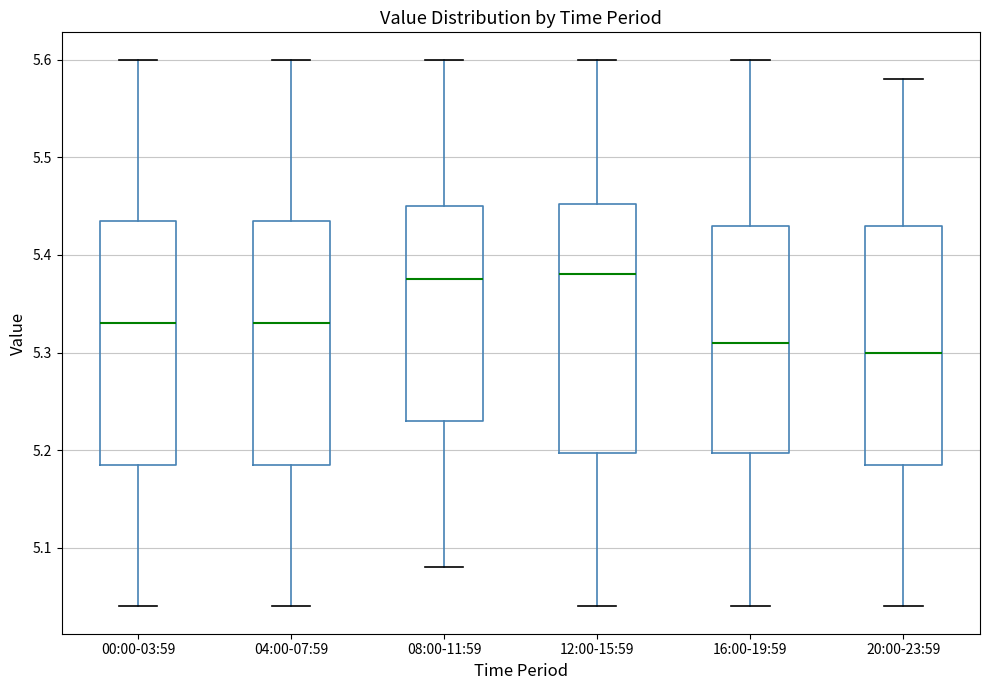

Reading left to right, transcribe this box plot: for each box, give where its median line is, the range the box spans, and where its two whiskers end, as read against the y-axis. The values are not printed on the chart, so give them approximately, as read against the axis.

00:00-03:59: median 5.33, box 5.19 to 5.44, whiskers 5.04 to 5.60
04:00-07:59: median 5.33, box 5.19 to 5.44, whiskers 5.04 to 5.60
08:00-11:59: median 5.38, box 5.23 to 5.45, whiskers 5.08 to 5.60
12:00-15:59: median 5.38, box 5.20 to 5.45, whiskers 5.04 to 5.60
16:00-19:59: median 5.31, box 5.20 to 5.43, whiskers 5.04 to 5.60
20:00-23:59: median 5.30, box 5.19 to 5.43, whiskers 5.04 to 5.58